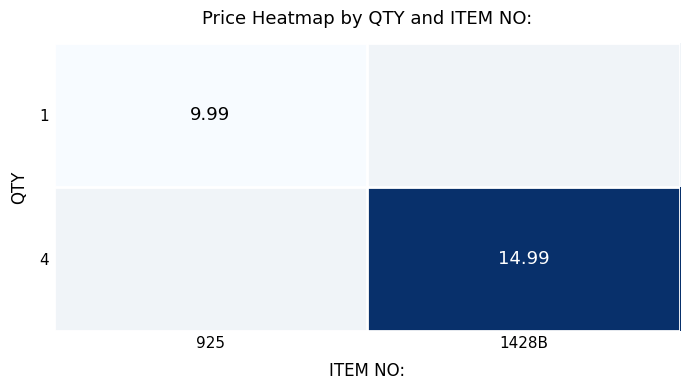

At how many categories does at least one series exceed 14?

1